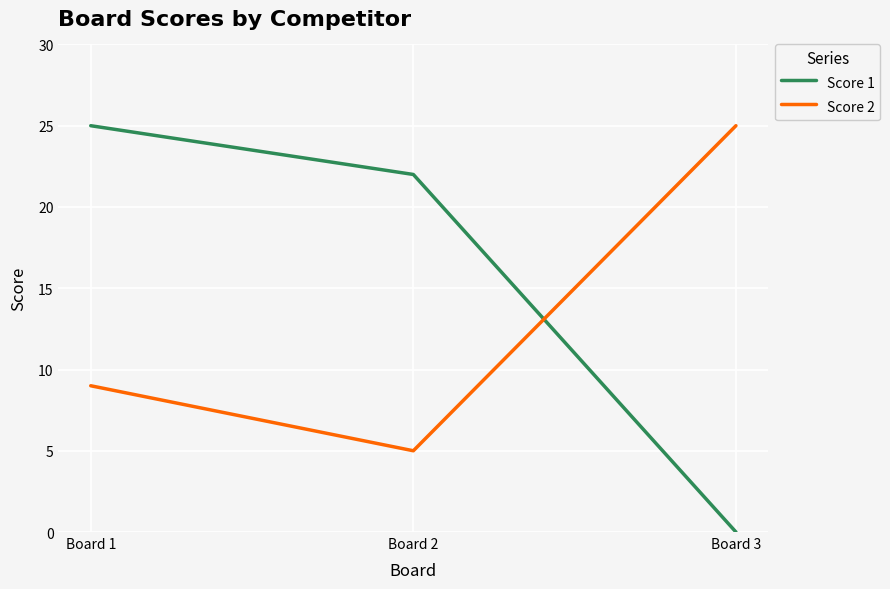

Rank the categories by Score 2 value from lowest to highest.

Board 2, Board 1, Board 3